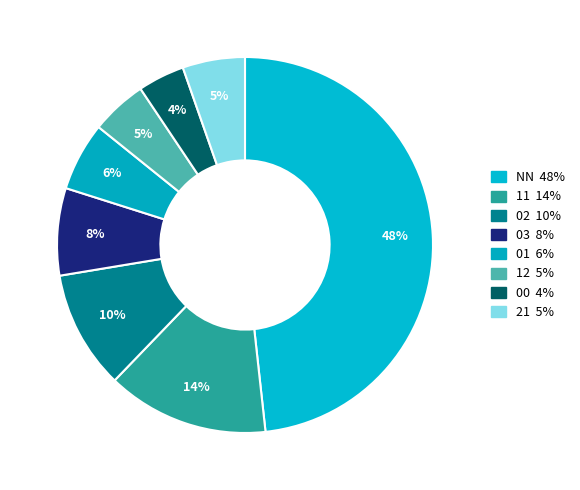

To the nearest percent, what portion does 12 represent?

5%